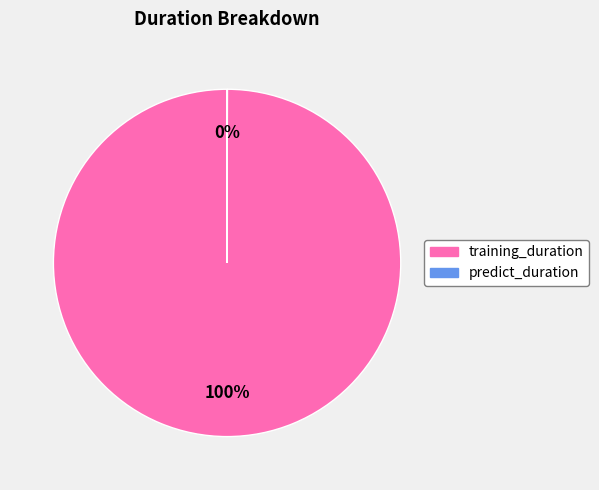

What is the majority slice?

training_duration